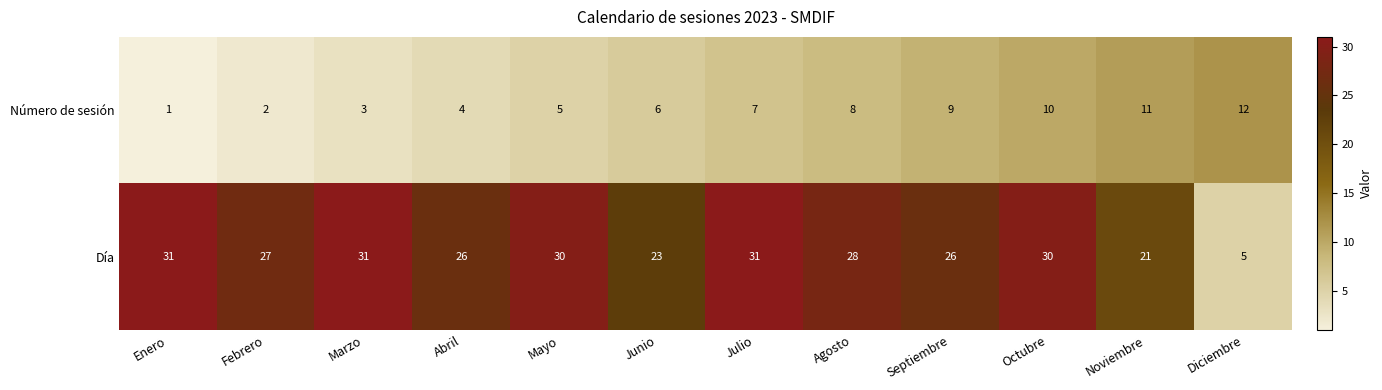

At which label is Número de sesión closest to 6?

Junio